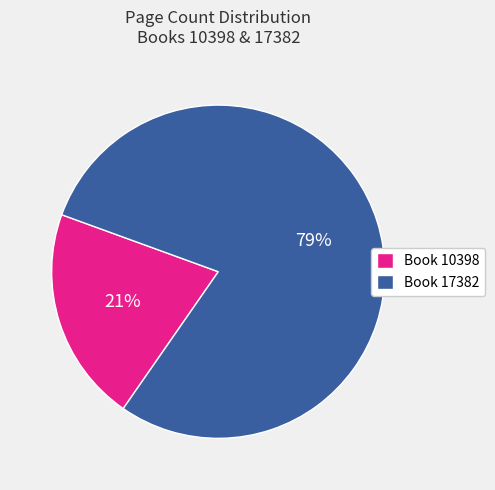

To the nearest percent, what percentage of the pie is Book 10398?

21%